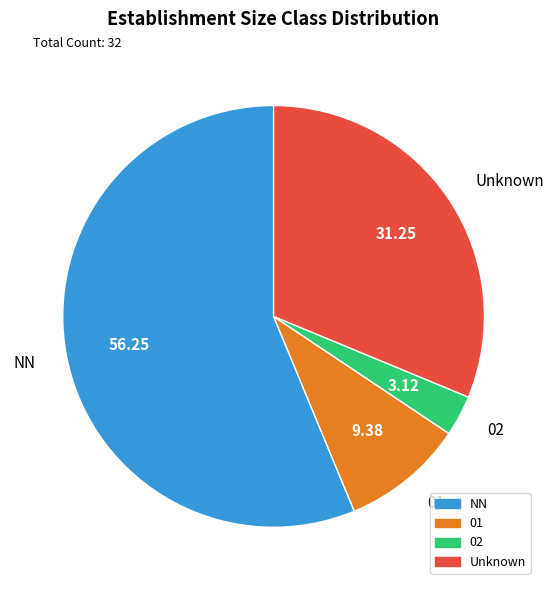

Do Unknown and 01 together represent more than half of the pie?

No